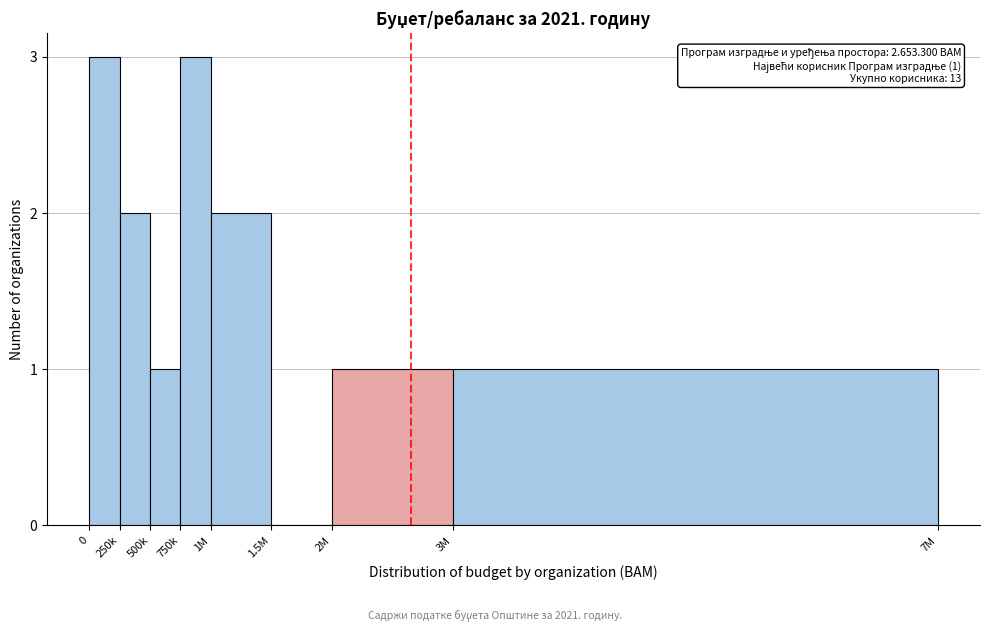

Reading left to right, extract all data points from this chart.

0=3	250k=2	500k=1	750k=3	1M=2	1.5M=0	2M=1	3M=1